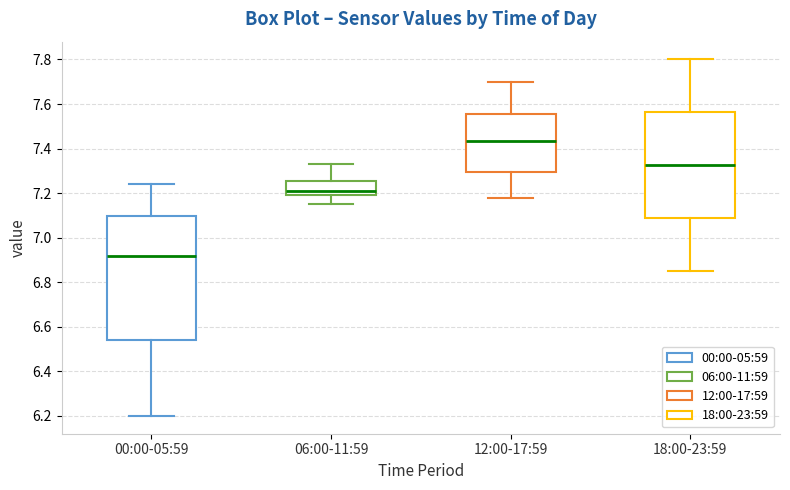

Which box is the tallest, from its lower edge to its upper edge?

00:00-05:59